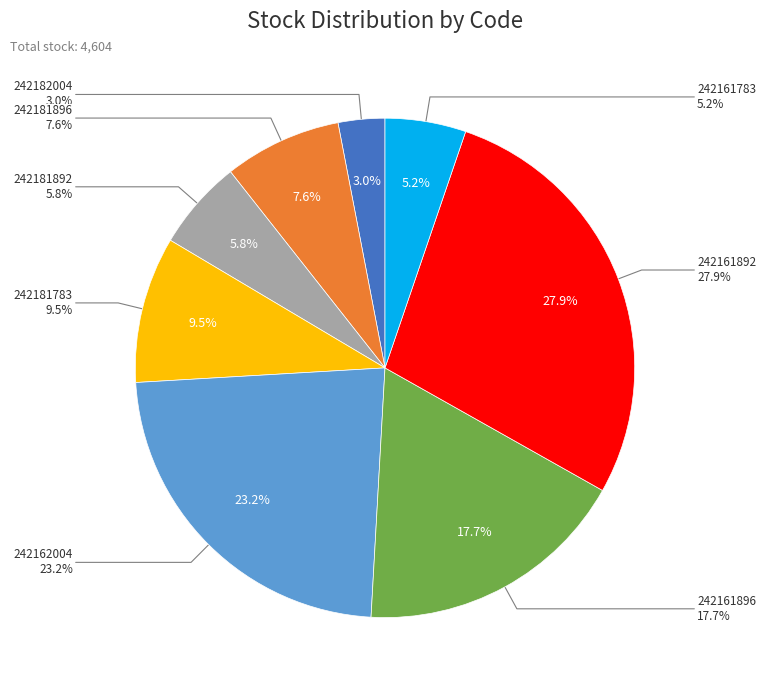

What is the largest slice in the pie chart?

242161892